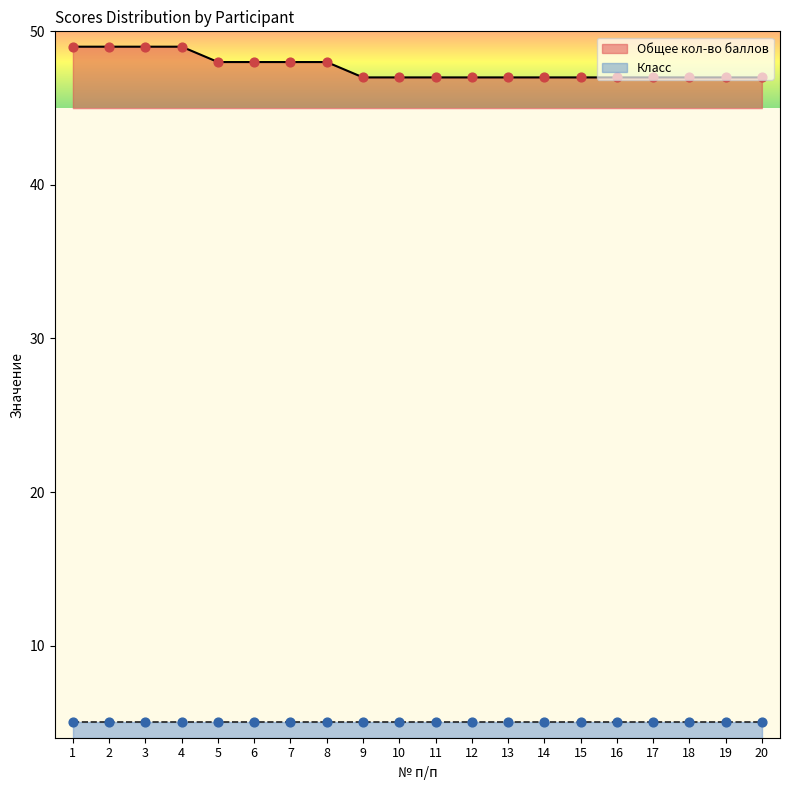

Between 5 and 12, which is larger?

5